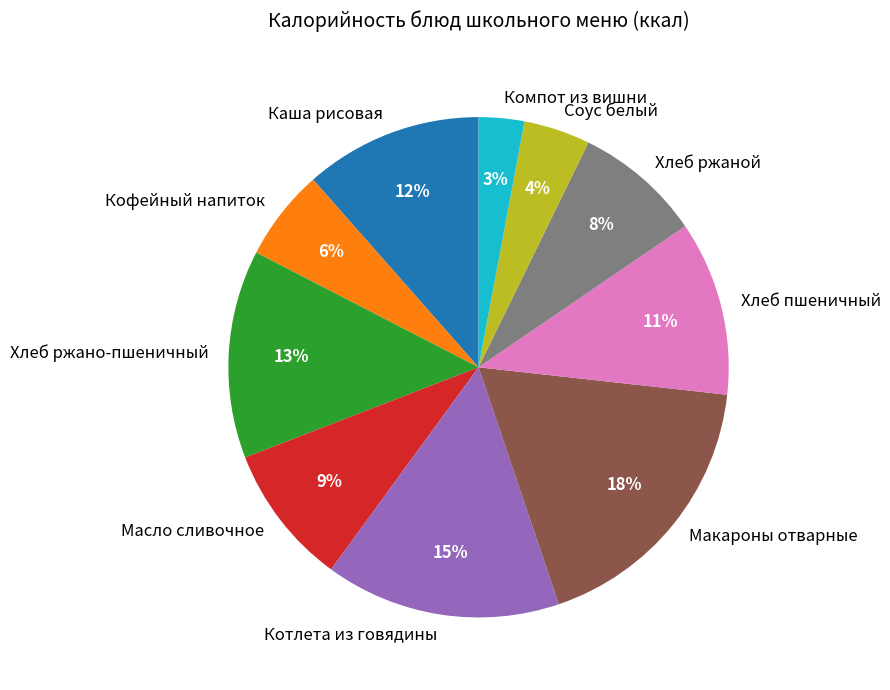

To the nearest percent, what is the difference between the Котлета из говядины and Макароны отварные slice percentages?

3%